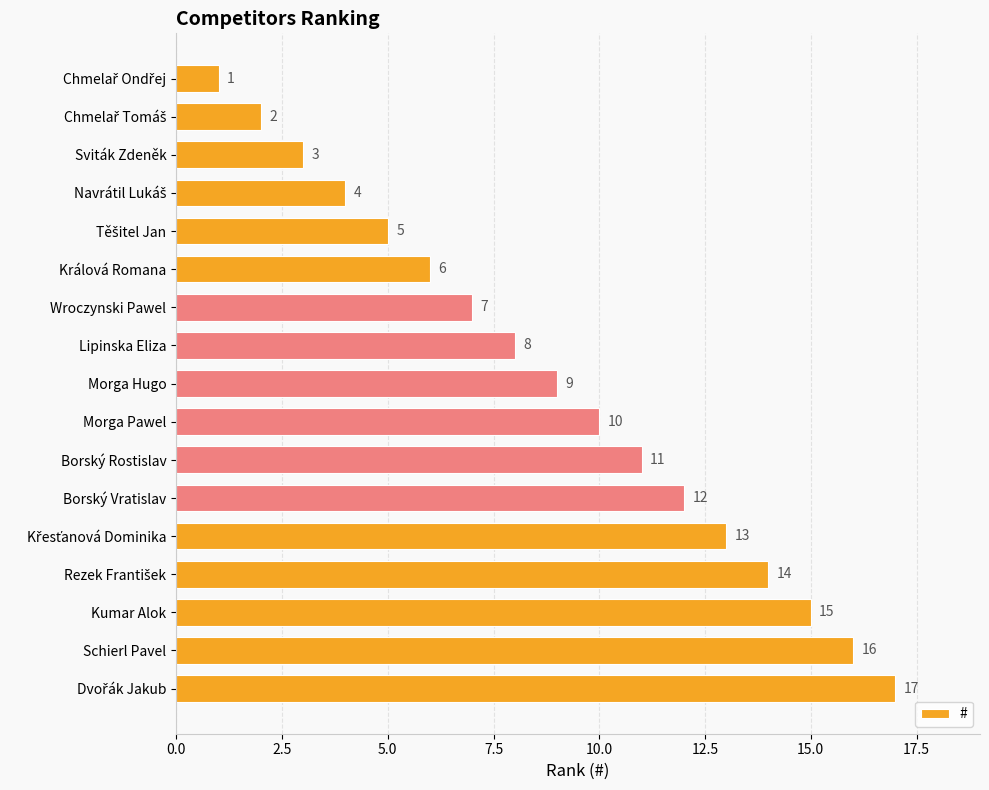

What is the sum of all values?

153